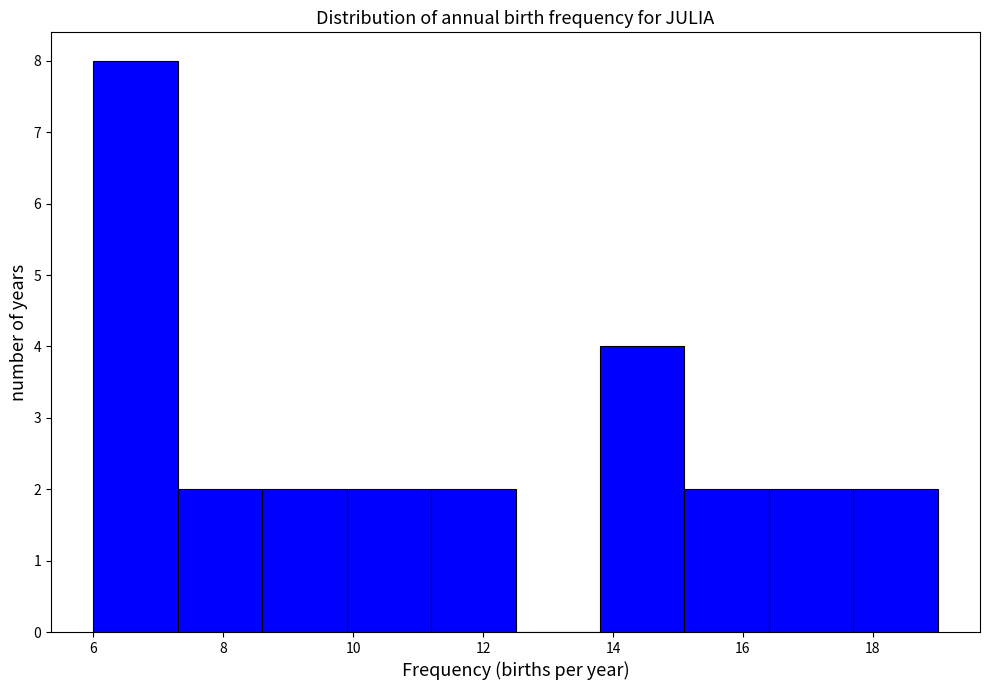

What is the height of the bar covering 8.6 to 9.9 on the x-axis? Neither the bar edges nor the heights are printed on the chart, so give them approximately, as read against the axes.

2